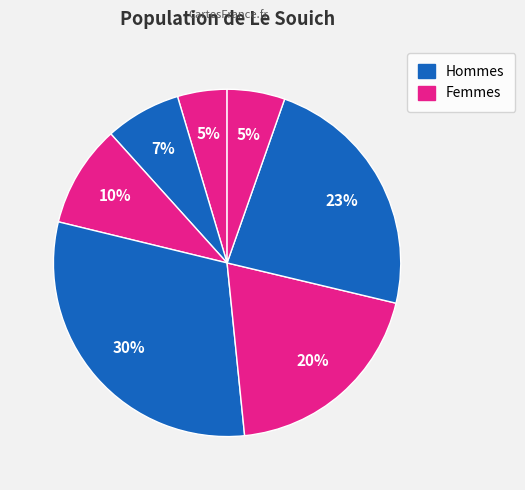

How many slices are in this pie chart?

7